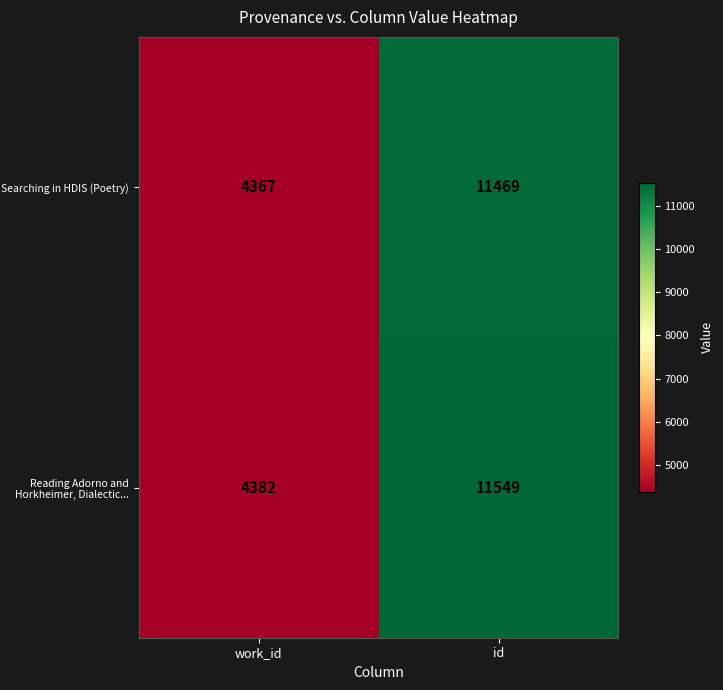

What is the difference between the maximum and minimum values in the Searching in HDIS (Poetry) series?

7102